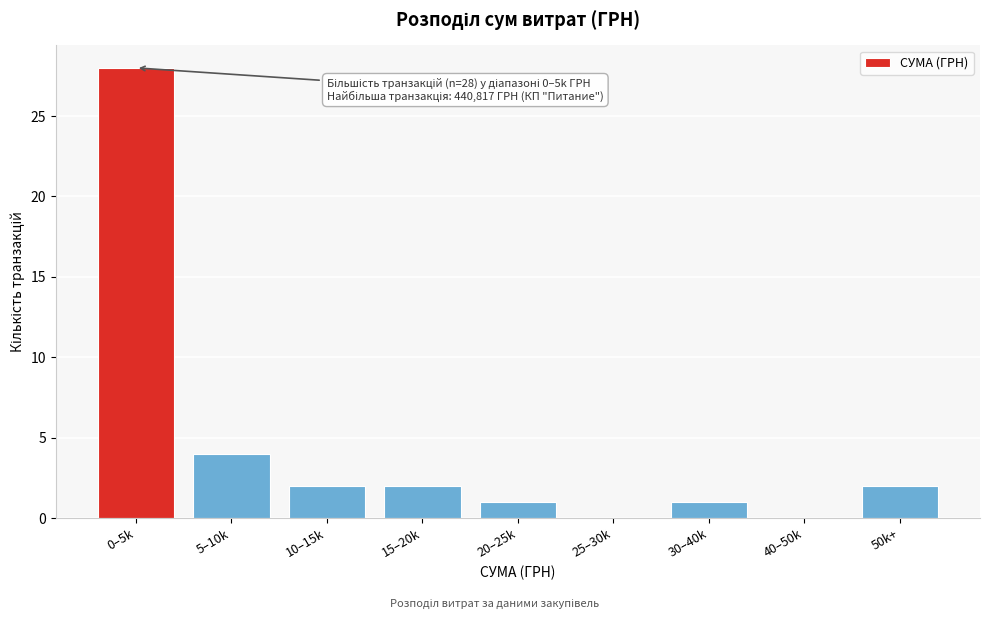

Reading left to right, list all the values displayed in this chart.

0–5k=28	5–10k=4	10–15k=2	15–20k=2	20–25k=1	25–30k=0	30–40k=1	40–50k=0	50k+=2